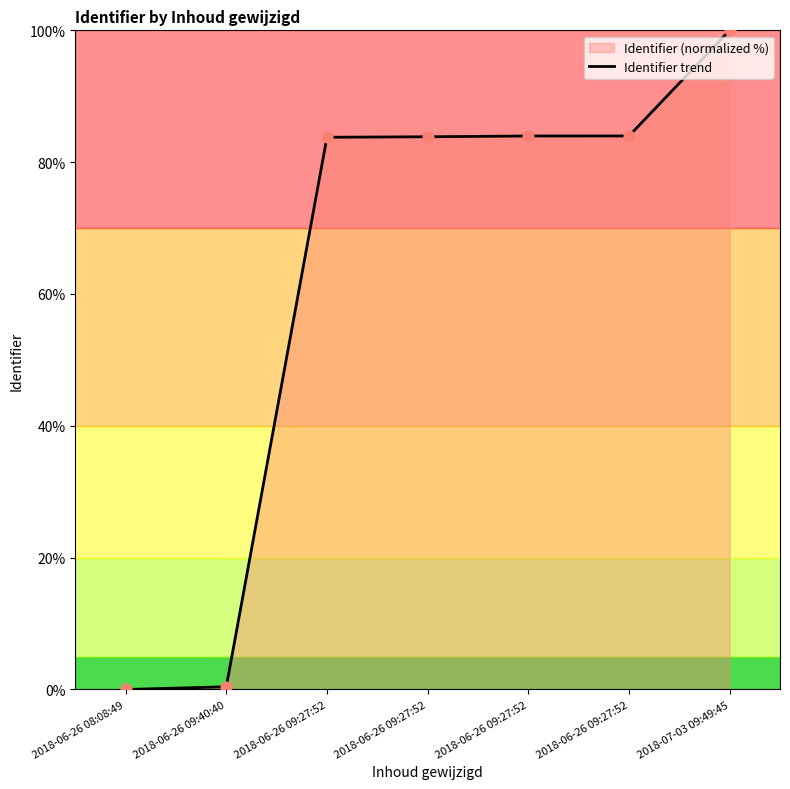

What is the change in value from 2018-06-26 09:27:52 to 2018-06-26 09:27:52?

+0.2